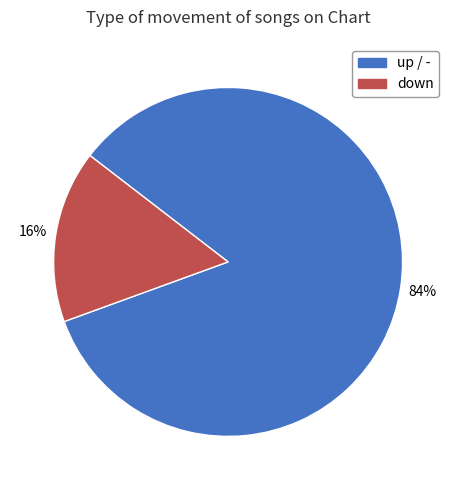

Is the sum of up / - and down greater than half?

Yes